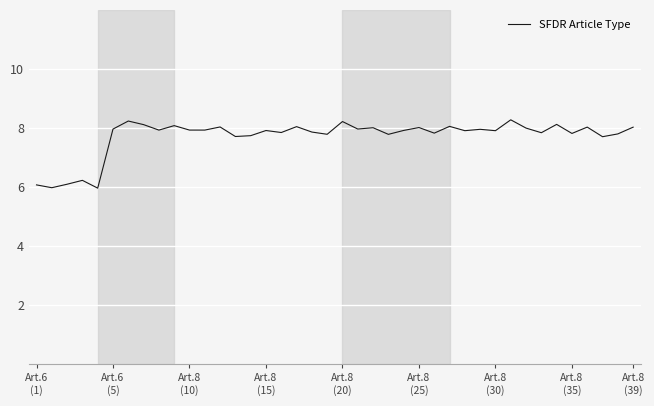

What is the maximum value shown in the chart?

8.3